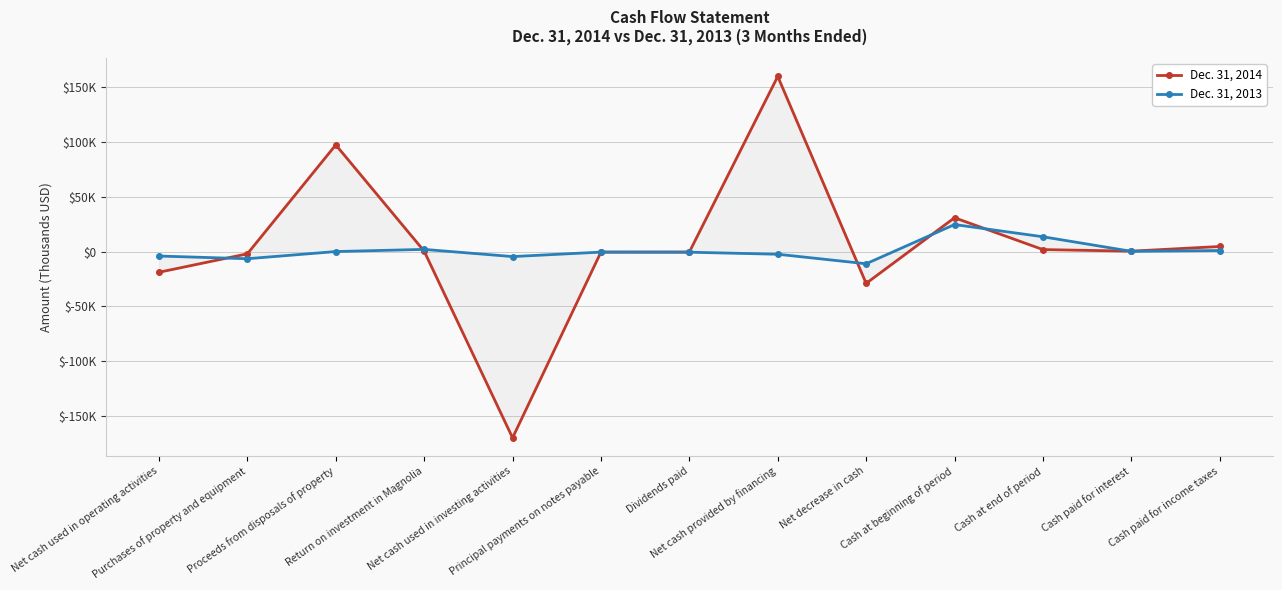

Reading left to right, what are all the values shown in this chart?

Dec. 31, 2014: -18865	-2048	97126	366	-169624	-500	-442	159498	-28991	30779	1788	351	4600
Dec. 31, 2013: -4088	-6539	1	1966	-4570	-500	-584	-2455	-11113	24583	13470	218	925